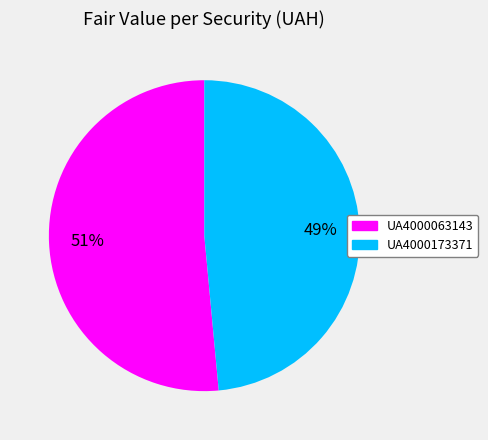

To the nearest percent, what portion does UA4000173371 represent?

49%